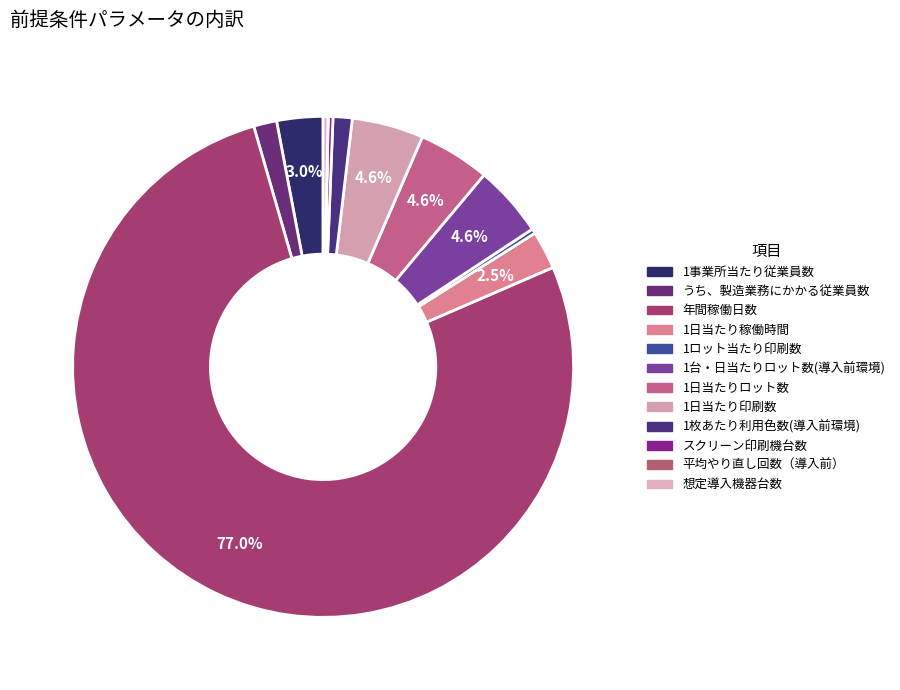

What is the largest slice in the pie chart?

年間稼働日数